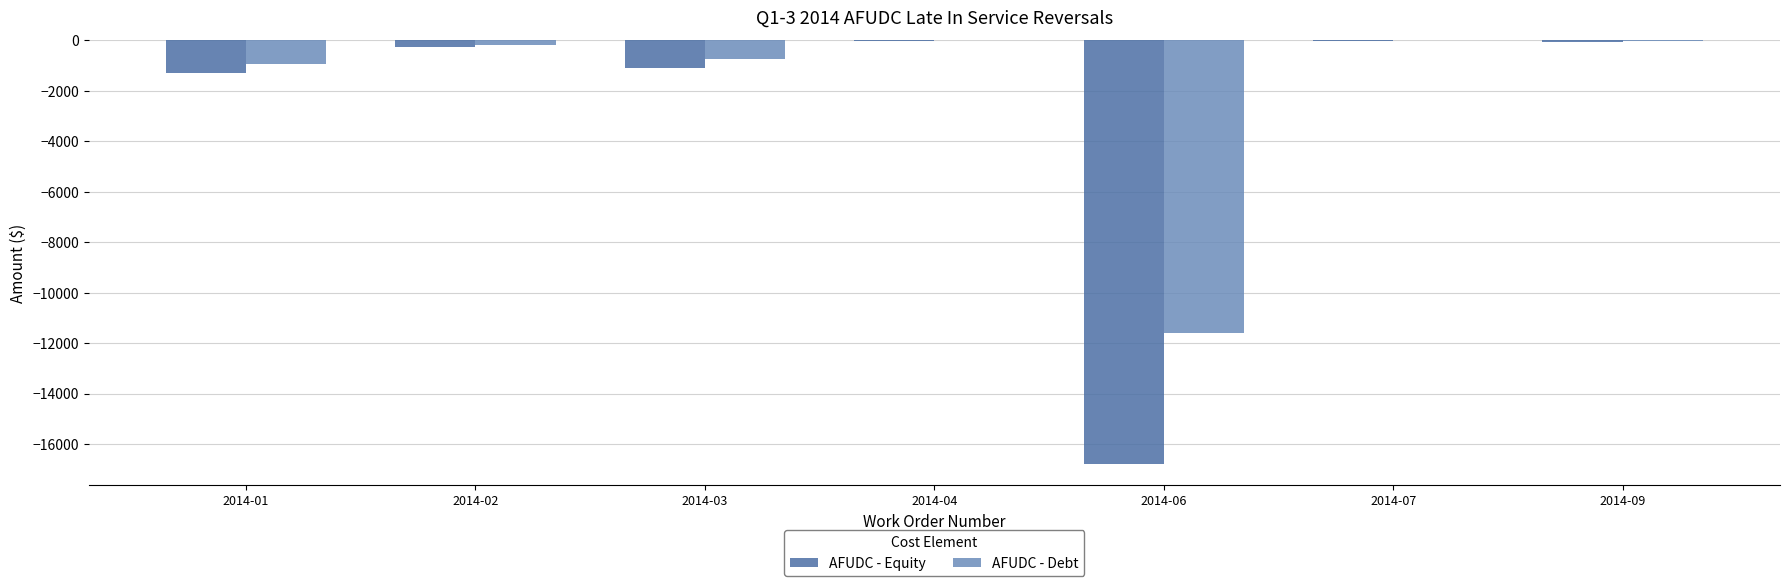

What is the sum of all AFUDC - Equity values?

-19483.9